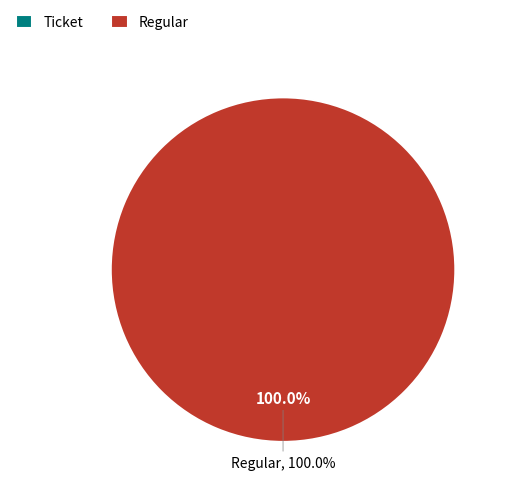

How many segments does this pie chart have?

2